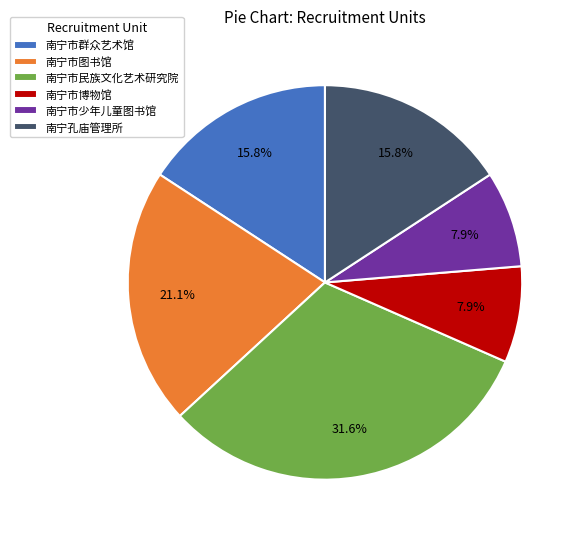

Which category has the biggest portion of the pie?

南宁市民族文化艺术研究院